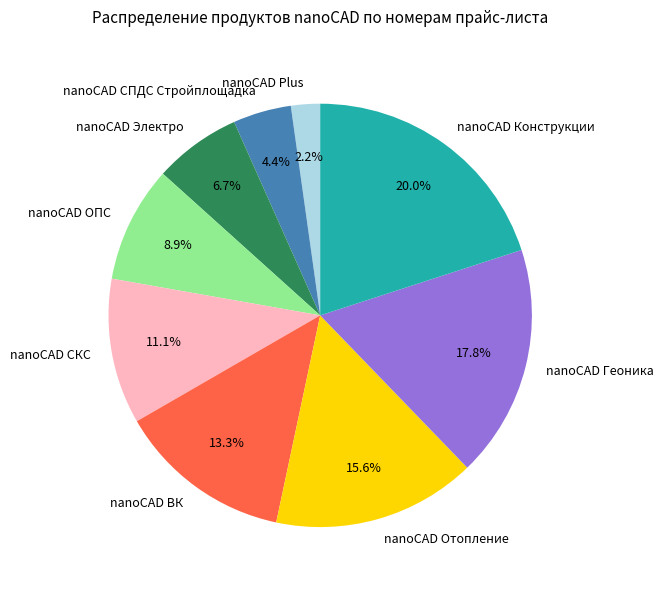

What is the ratio of the value at nanoCAD Геоника to the value at nanoCAD Конструкции?

0.9